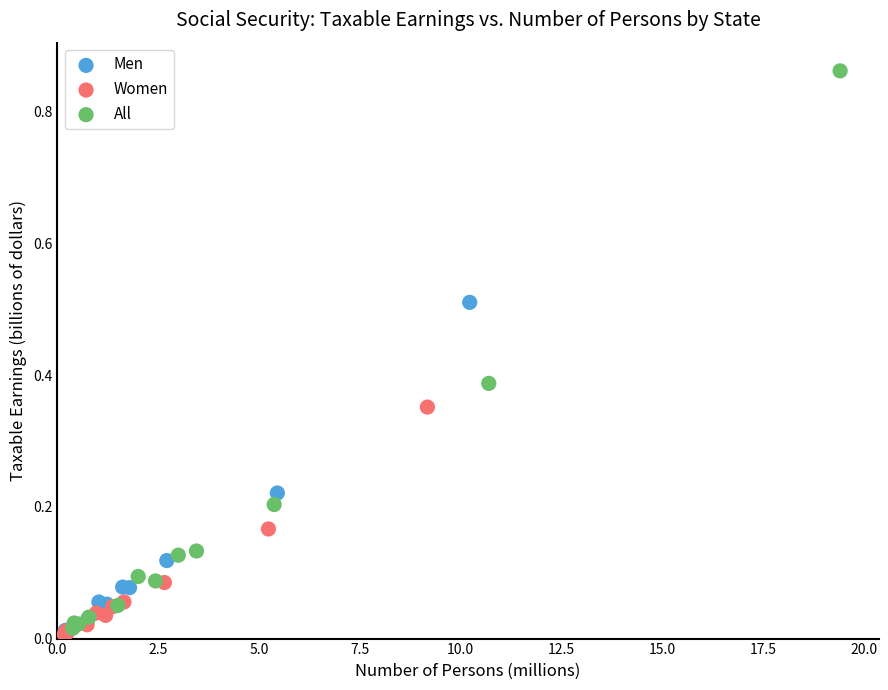

Which series reaches the maximum Y coordinate?

All